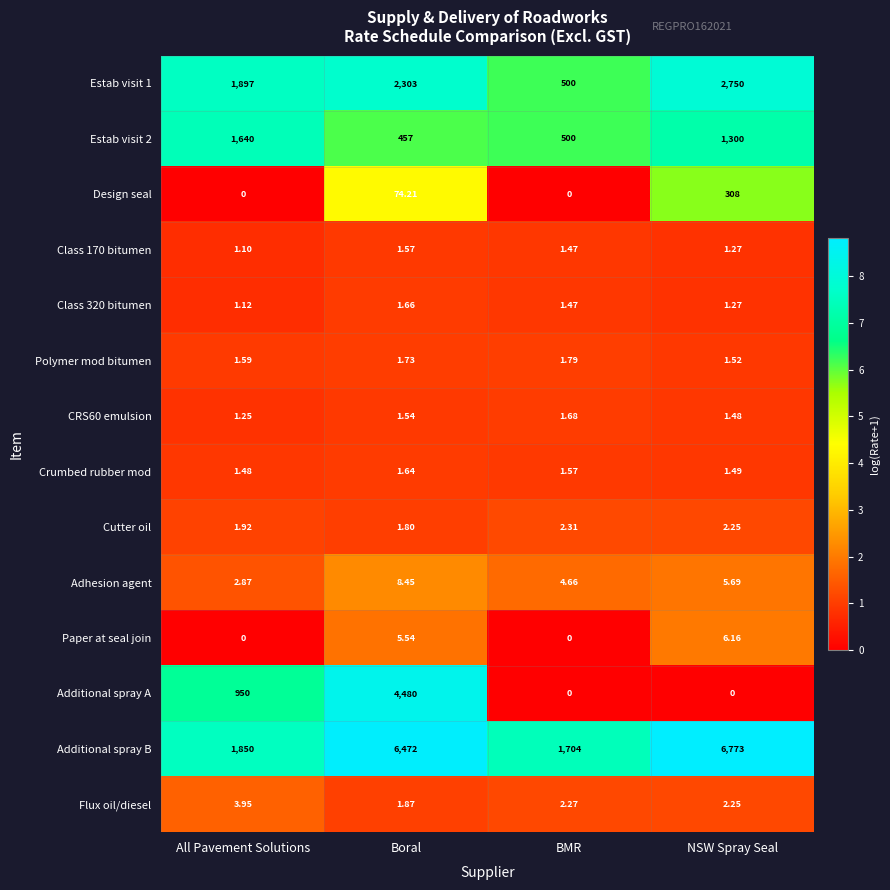

Which series changed the most between All Pavement Solutions and NSW Spray Seal?

Additional spray B